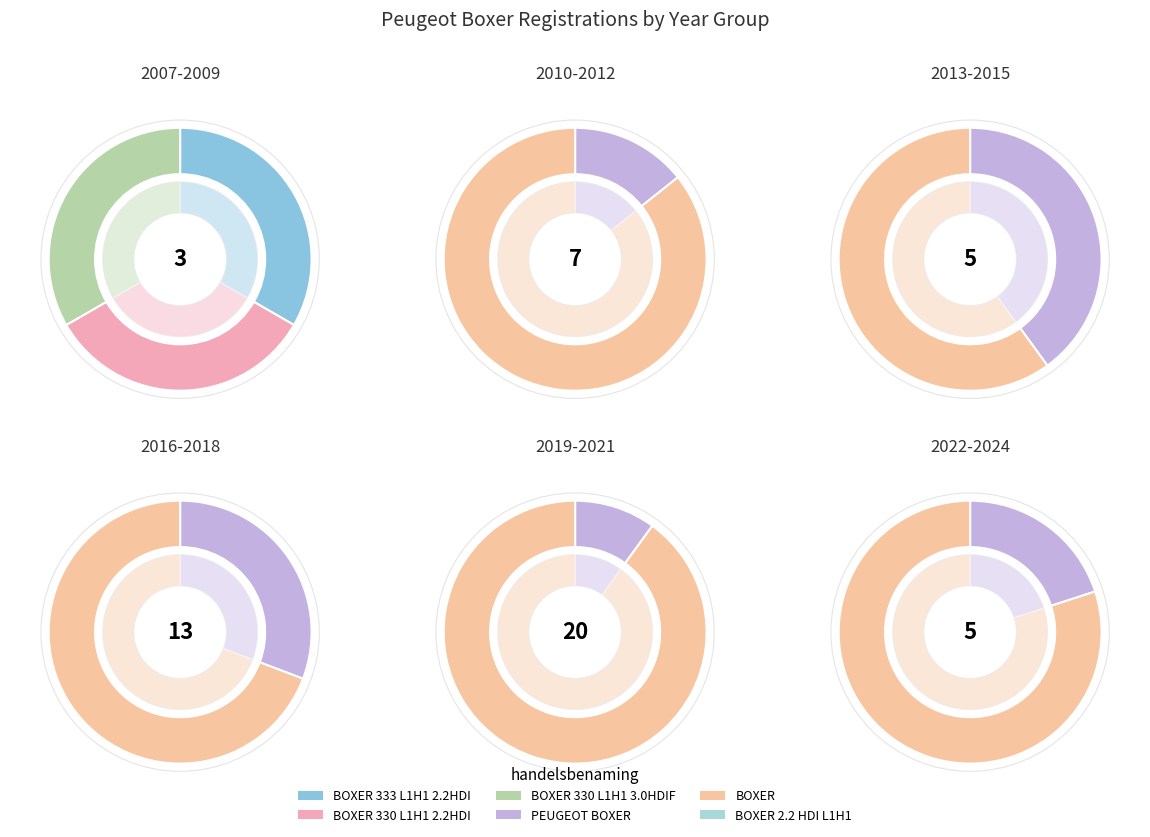

Which has a higher value, BOXER 330 L1H1 3.0HDIF or BOXER 333 L1H1 2.2HDI 10 0?

BOXER 330 L1H1 3.0HDIF